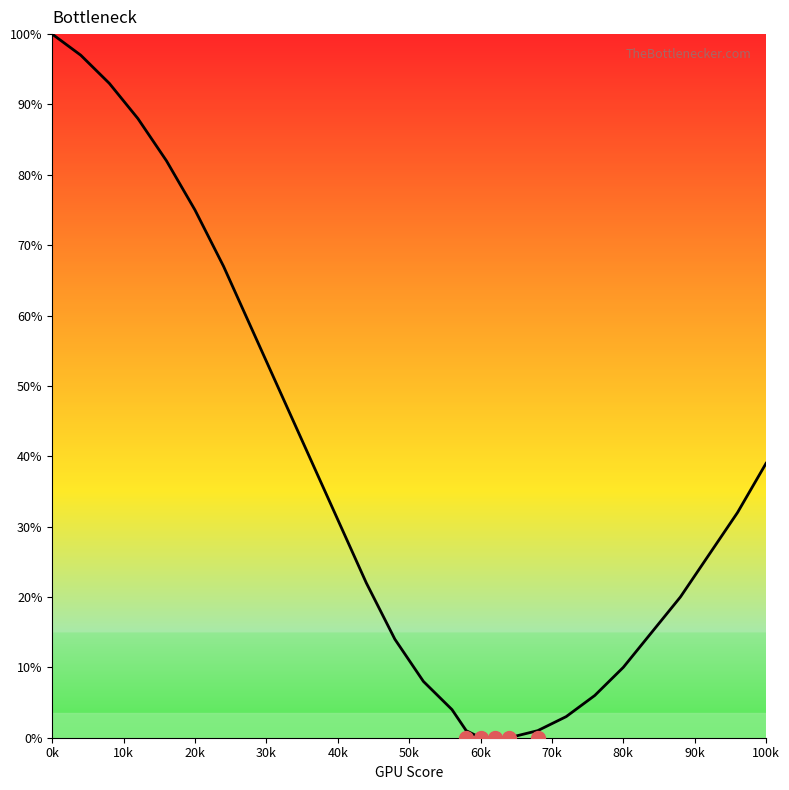

What is the maximum value shown in the chart?

100